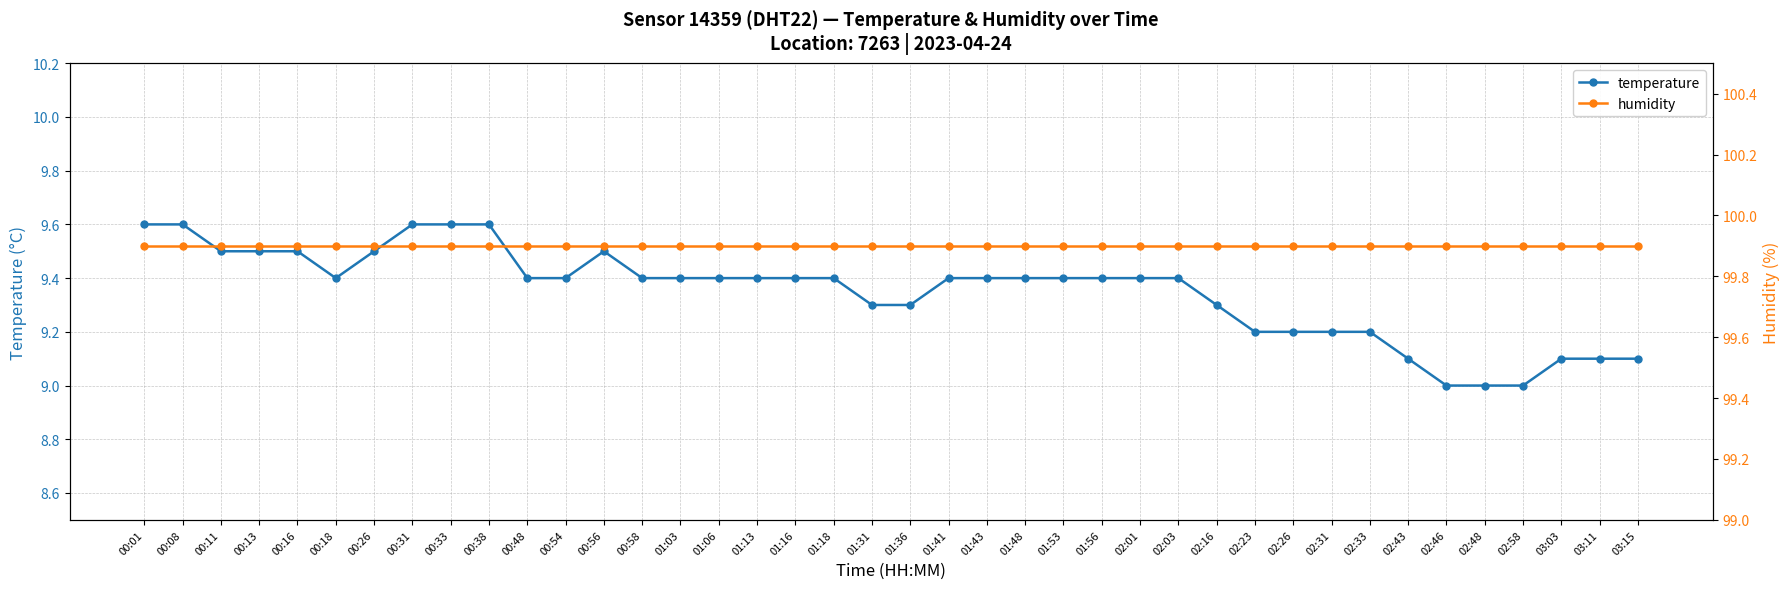

What is the label of the 11th point from the left?

00:48